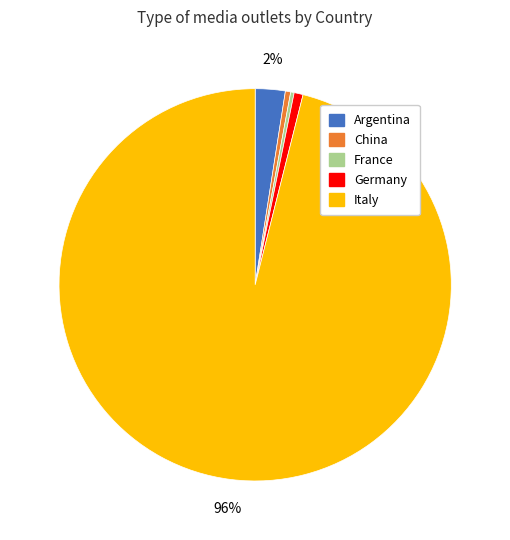

To the nearest percent, what is the average slice percentage?

20%